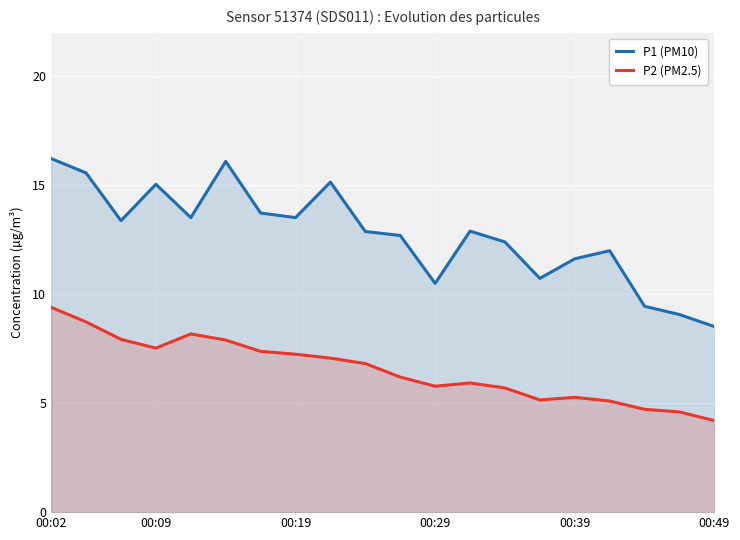

What is the difference between the P2 (PM2.5) values at 13 and 12?

0.2